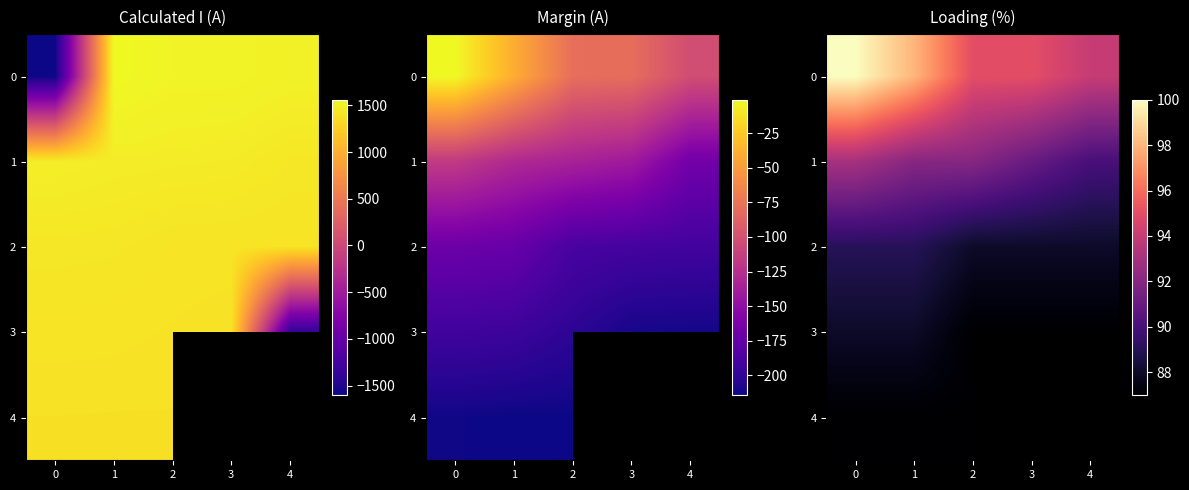

What value does the 4 series have at 2?

87.0